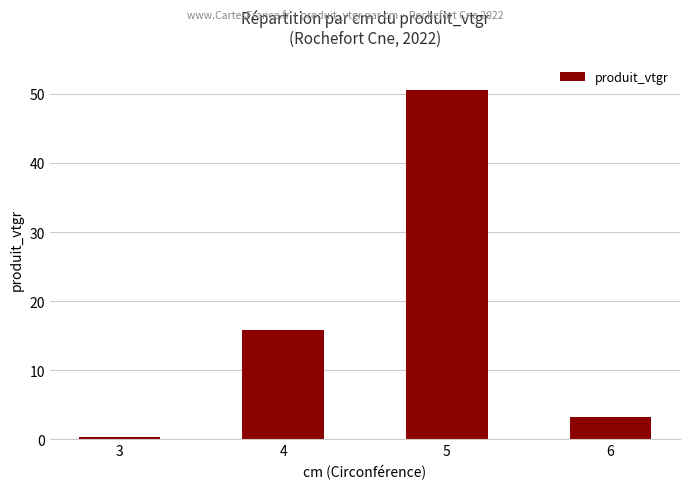

Rank the categories by value from lowest to highest.

3, 6, 4, 5